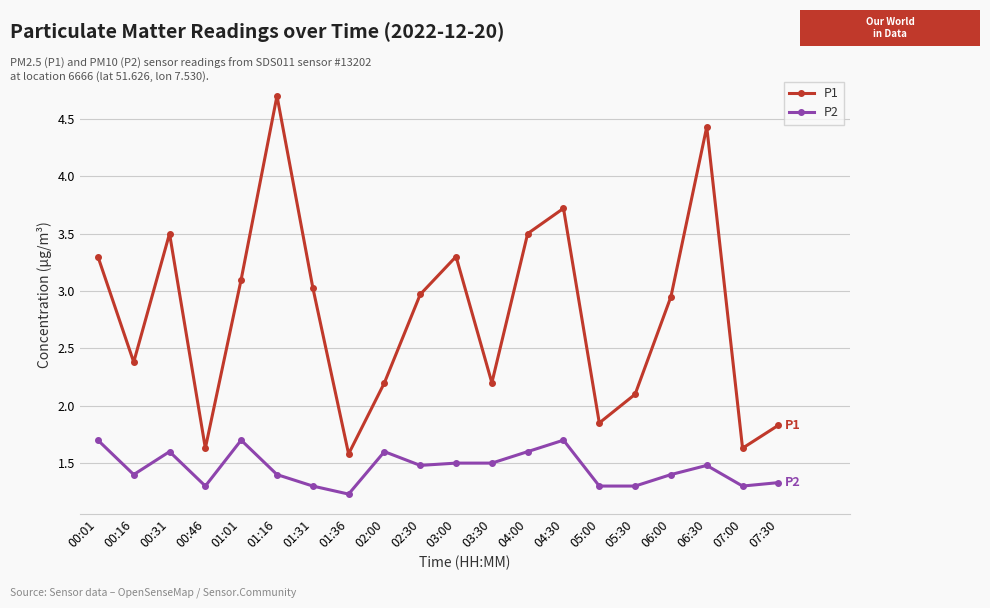

What are all the series names shown in the legend?

P1, P2